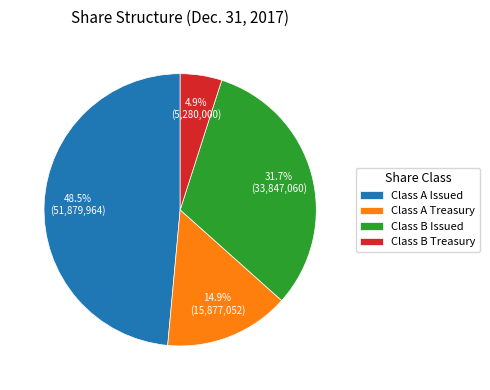

To the nearest percent, what is the difference between the Class B Treasury and Class A Issued slice percentages?

44%